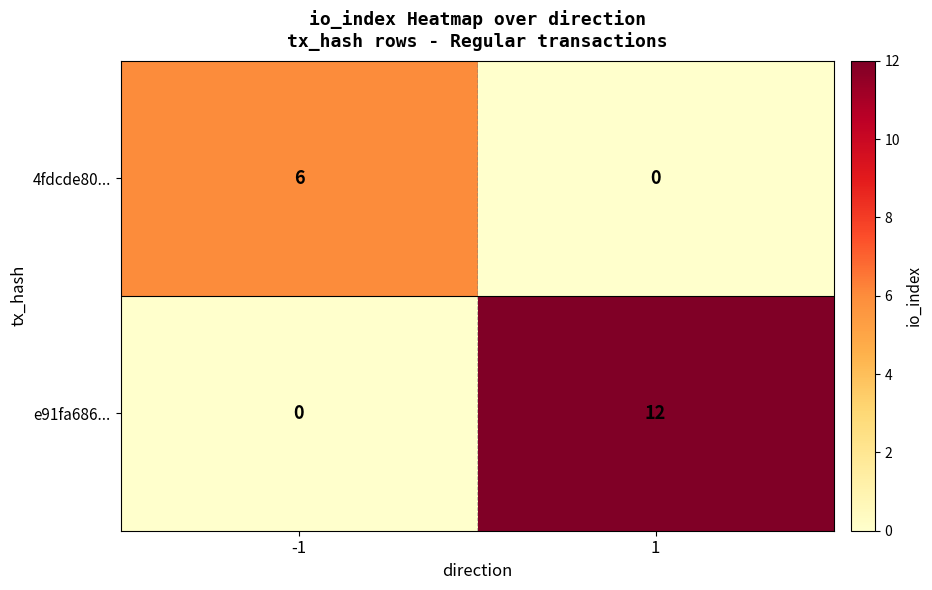

Which series has the largest total across all categories?

e91fa686...